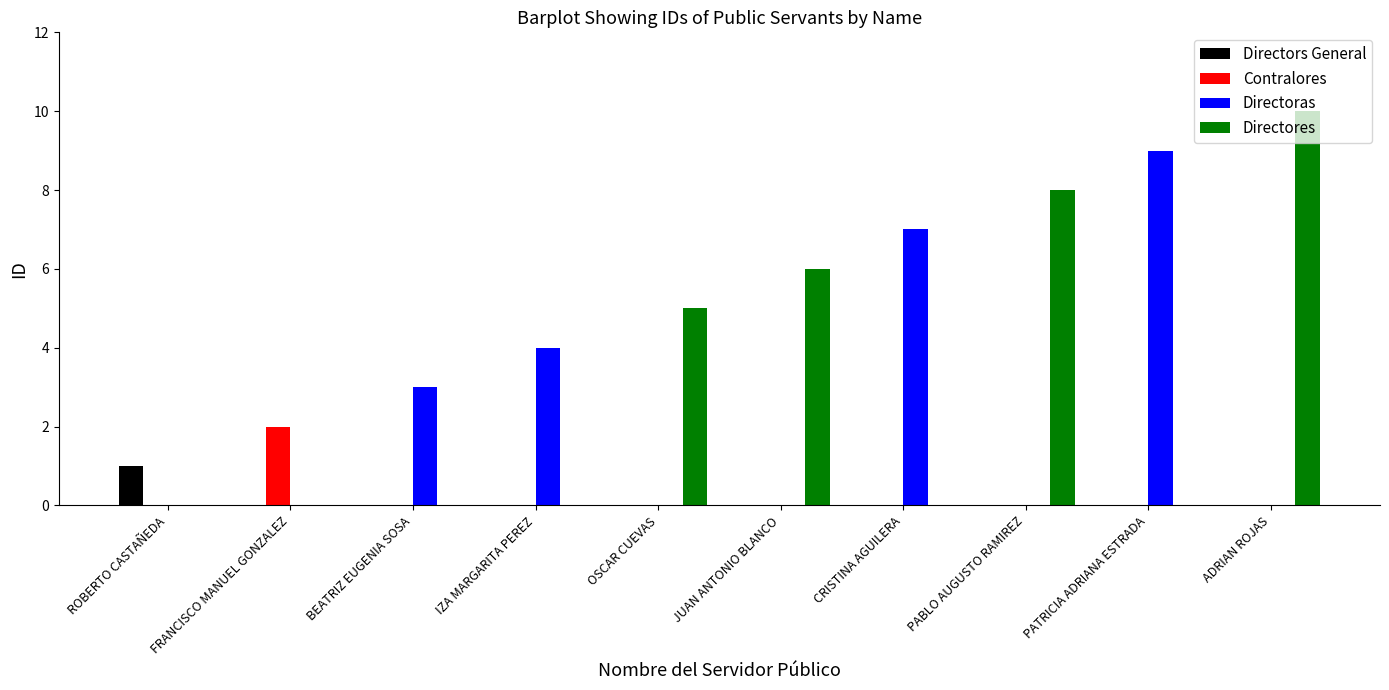

What is the sum of the Directoras values at ROBERTO CASTAÑEDA and CRISTINA AGUILERA?

7